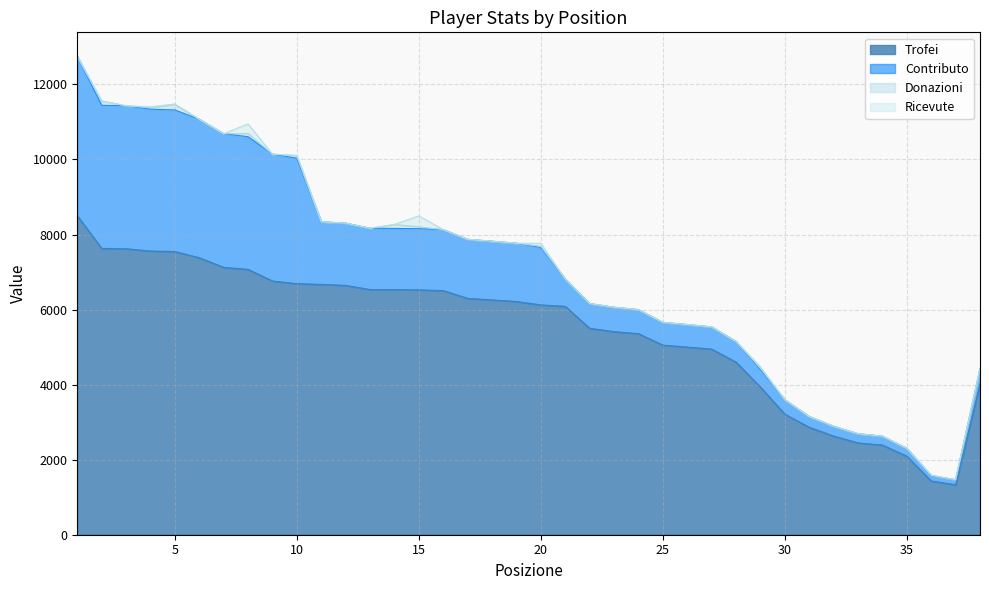

Is it true that Donazioni equals 70 at 37?

False